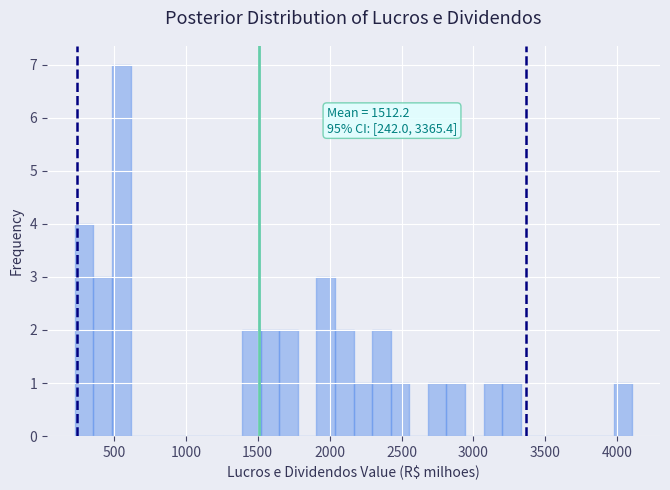

Read against the x-axis, roughly where is the centre of the tallest bar?

550